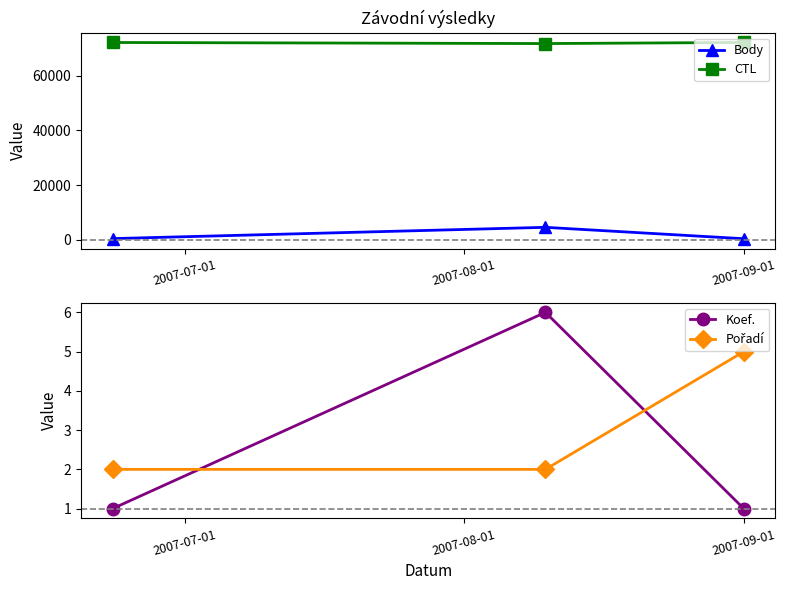

Reading right to left, what are all the values shown in this chart?

Body: 356	4525	402
CTL: 72126	71724	72118
Koef.: 1	6	1
Pořadí: 5	2	2